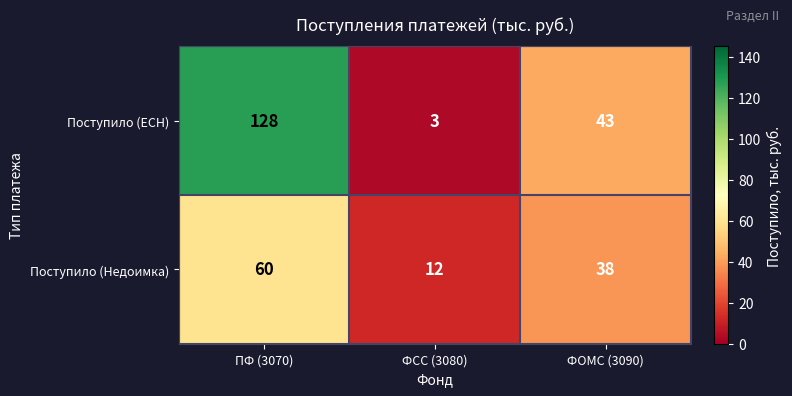

Rank the series at ПФ (3070) from lowest to highest value.

Поступило (Недоимка), Поступило (ЕСН)